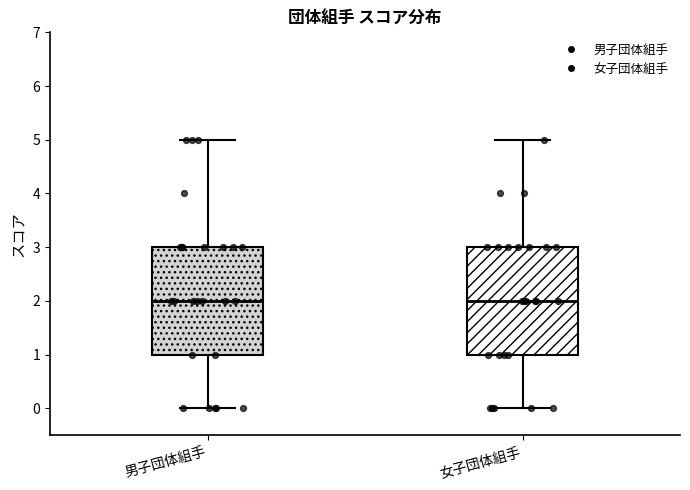

Reading left to right, read every box against the y-axis: the position of its median line, the range the box covers, and the ends of its whiskers. The values are not printed on the chart, so give them approximately, as read against the axis.

男子団体組手: median 2, box 1 to 3, whiskers 0 to 5
女子団体組手: median 2, box 1 to 3, whiskers 0 to 5